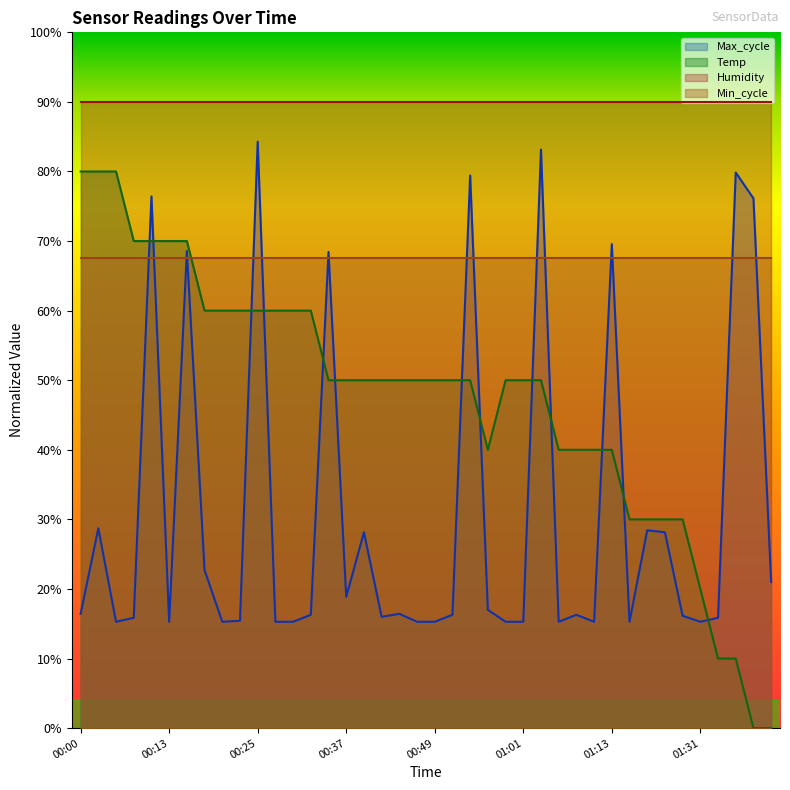

How many Temp values are between 0 and 1?

40